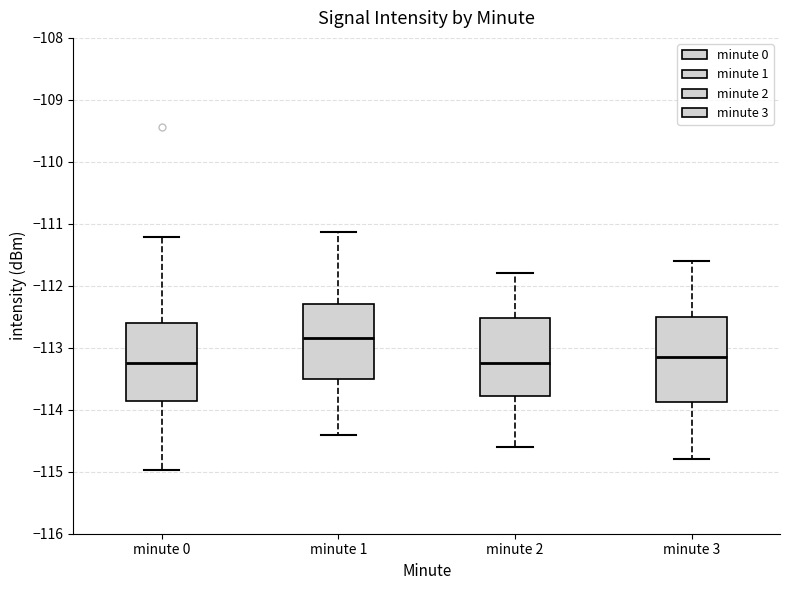

Where does the median line of the box for minute 2 sit on the y-axis? The values are not printed on the chart, so give them approximately, as read against the axis.

-113.2